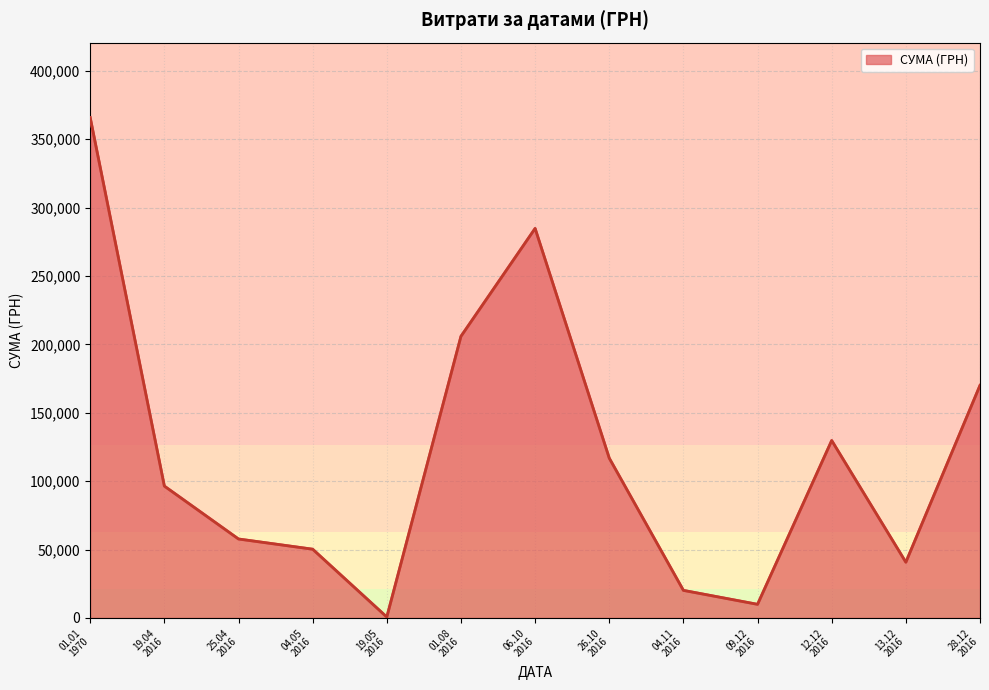

What is the sum of all values?

1548549.2